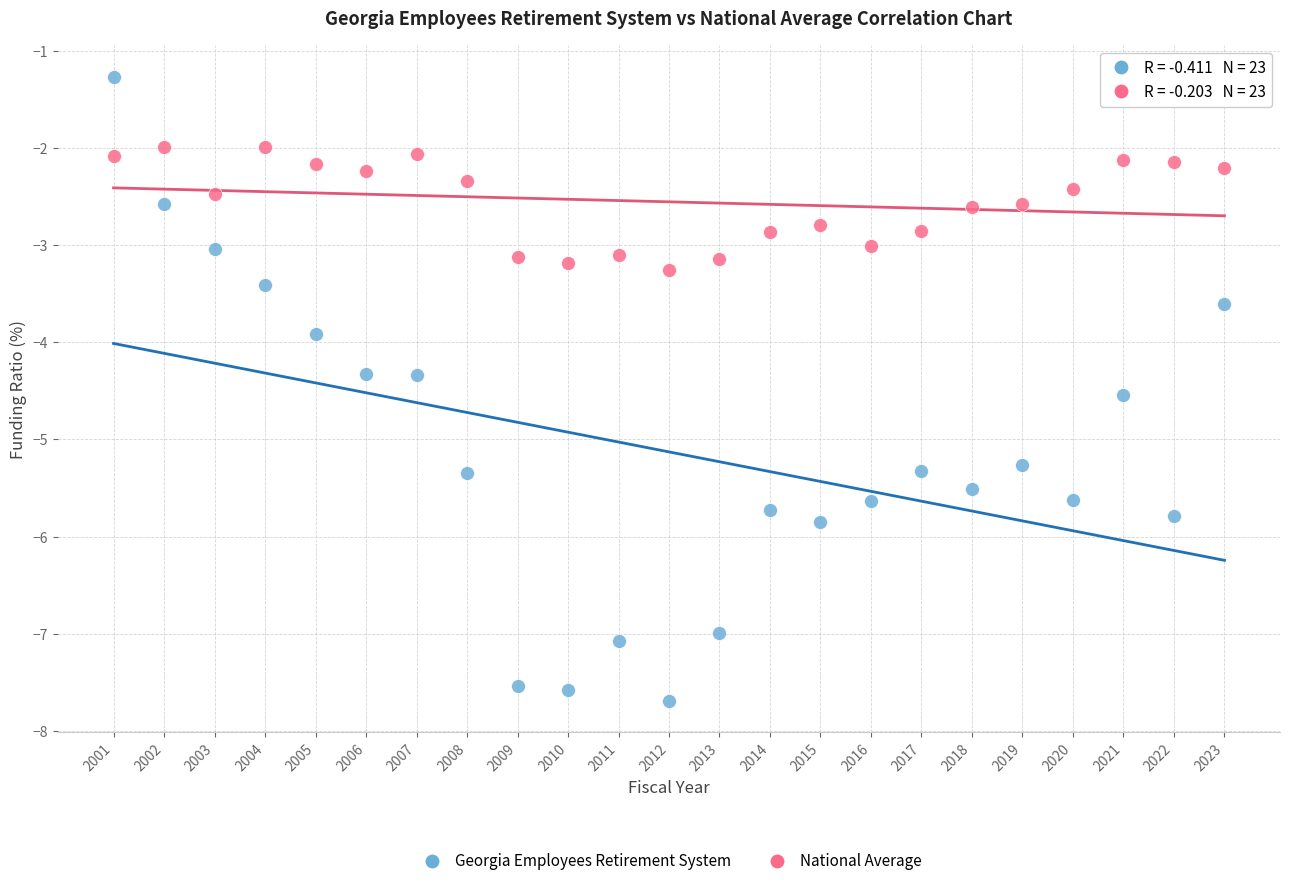

Which series reaches the minimum Y coordinate?

Georgia Employees Retirement System